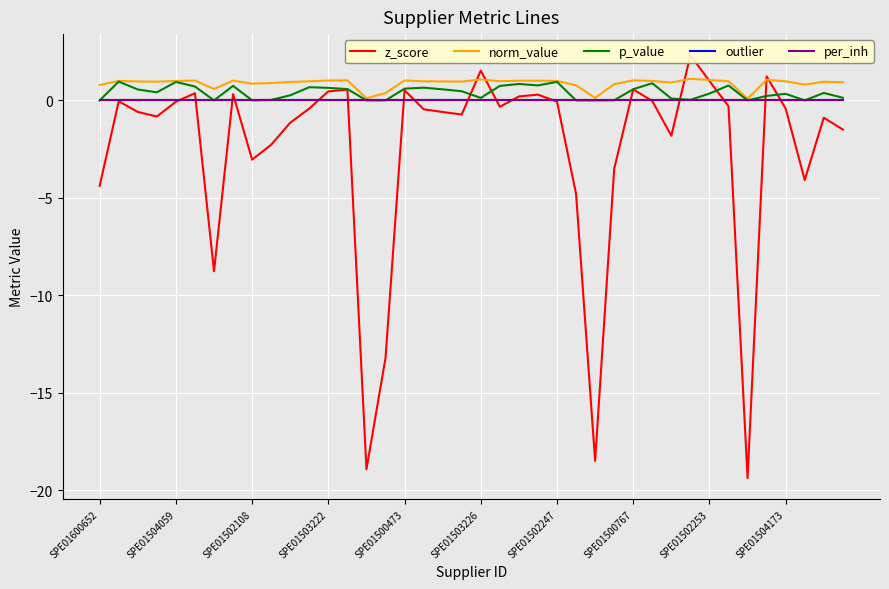

How many interior local peaks does the p_value series have?

11